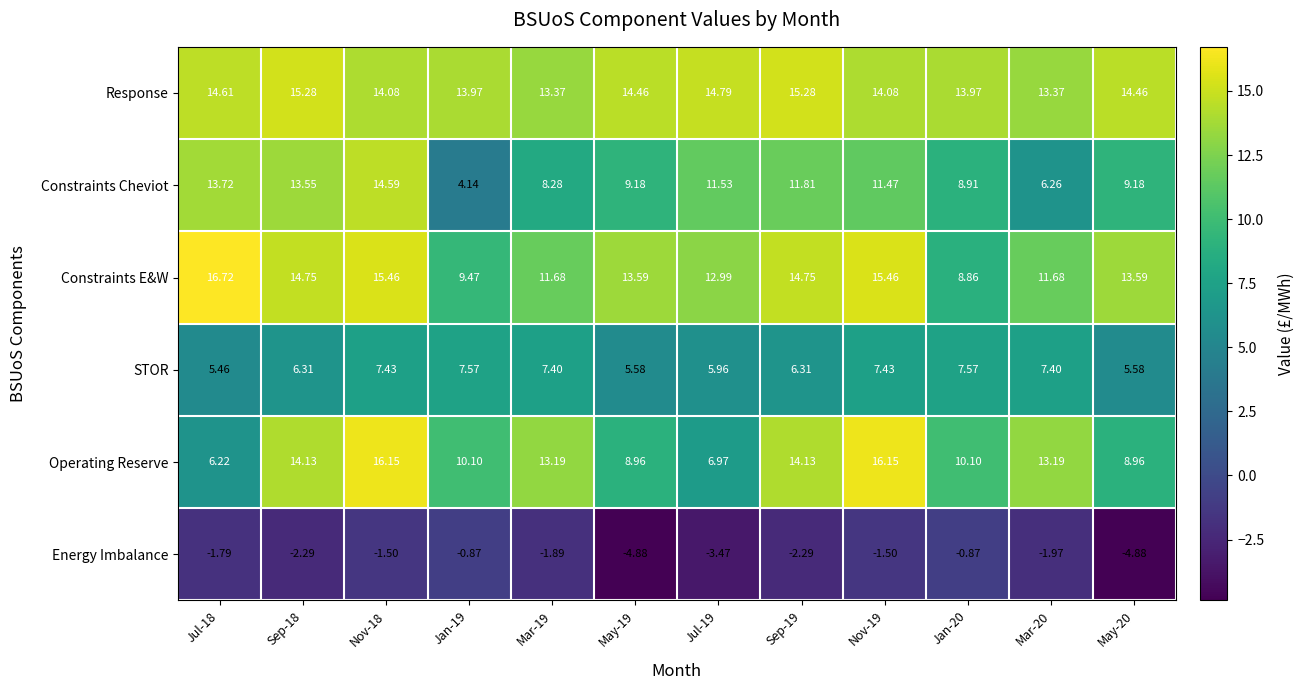

At which category does the chart reach its peak across all series?

Jul-18